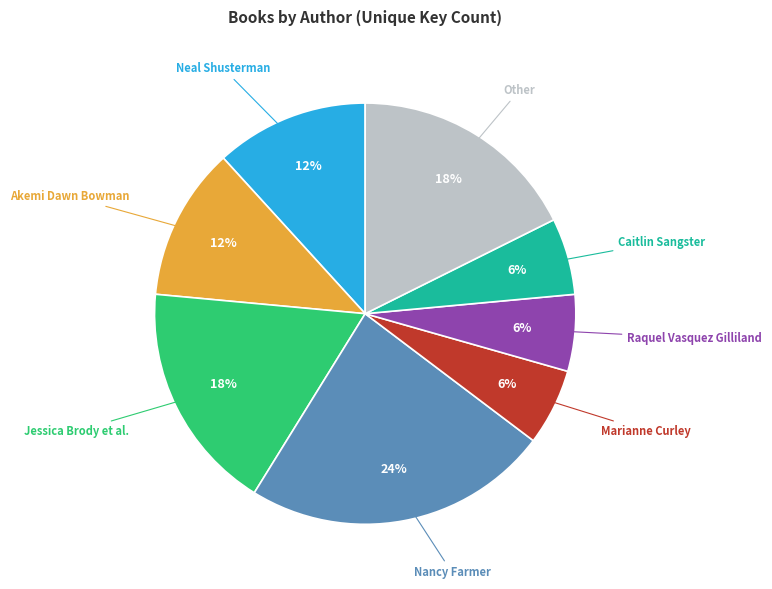

To the nearest percent, what is the average slice percentage?

12%